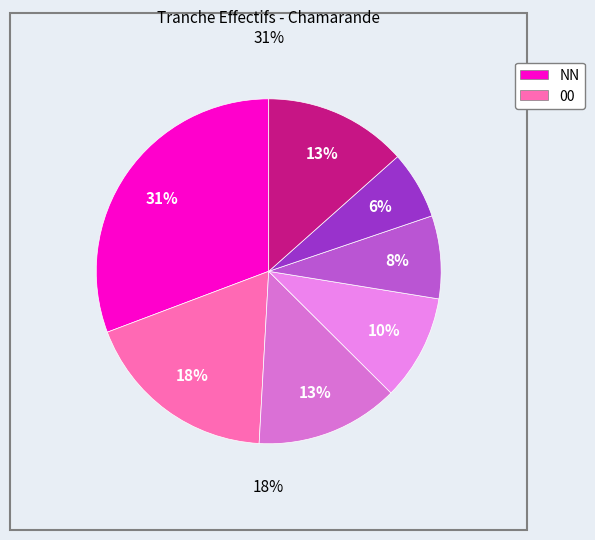

Is there any slice that represents more than half of the pie?

No